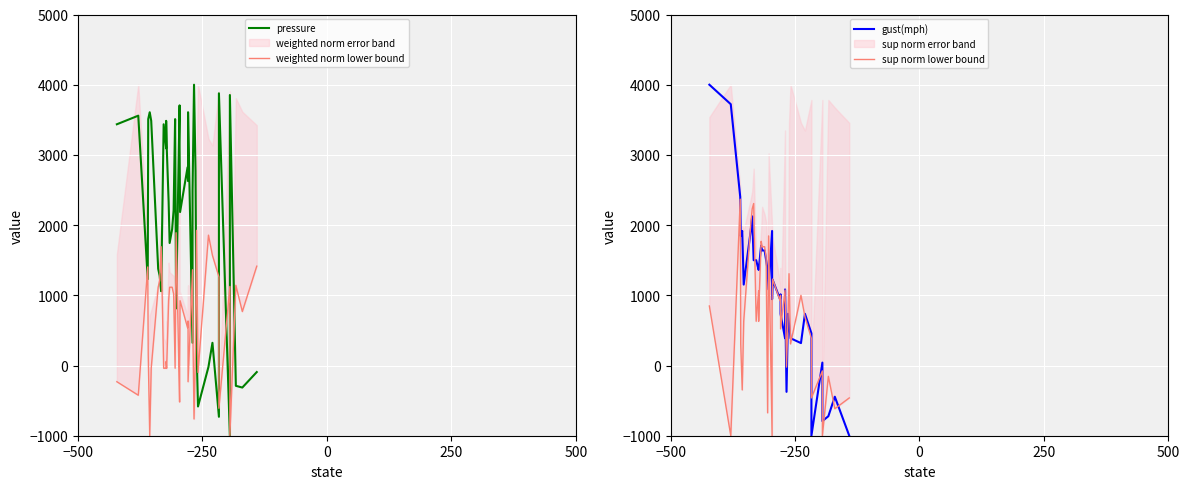

How many values in the weighted norm lower bound series exceed 768?

20